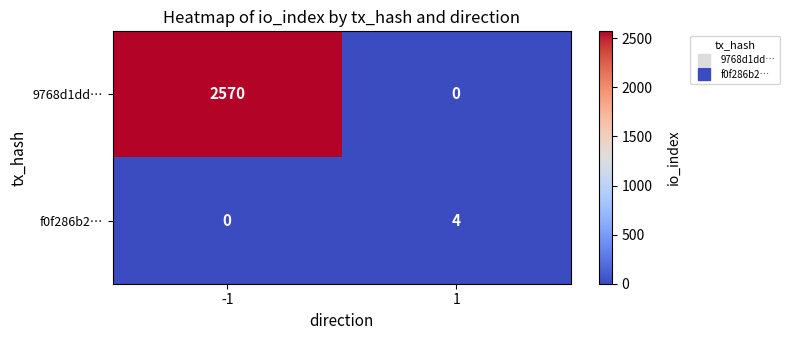

True or false: f0f286b2… has a value of 6 at 1.

False